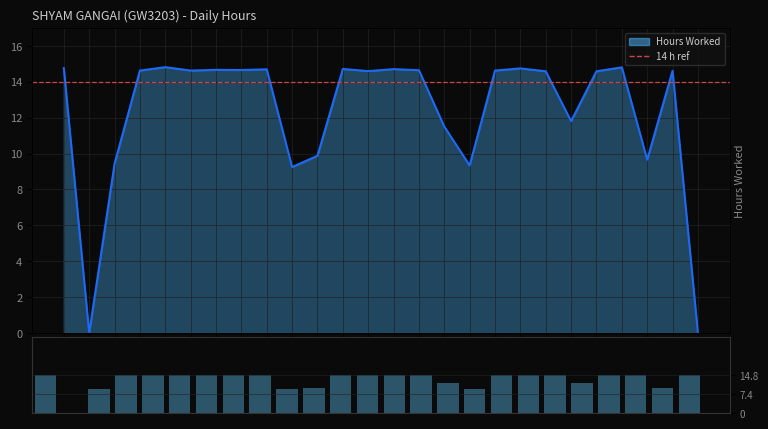

Reading right to left, transcribe all the data shown in this chart.

23-Tue=0.0	22-Mon=14.6	21-Sun=9.7	20-Sat=14.8	19-Fri=14.6	18-Thu=11.8	17-Wed=14.6	16-Tue=14.8	15-Mon=14.6	14-Sun=9.3	13-Sat=11.5	12-Fri=14.7	11-Thu=14.7	10-Wed=14.6	9-Tue=14.7	8-Mon=9.9	7-Sun=9.2	6-Sat=14.7	5-Fri=14.7	4-Thu=14.7	3-Wed=14.6	2-Tue=14.8	1-Mon=14.6	30-Sun=9.4	30-Sun=0.0	29-Sat=14.8